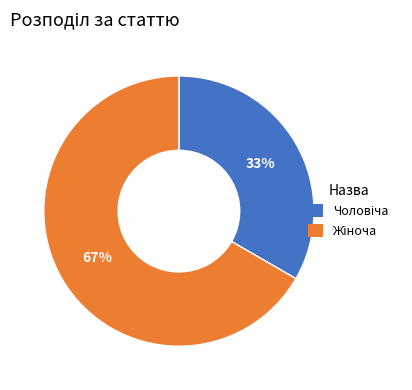

Does any single category account for the majority?

Yes